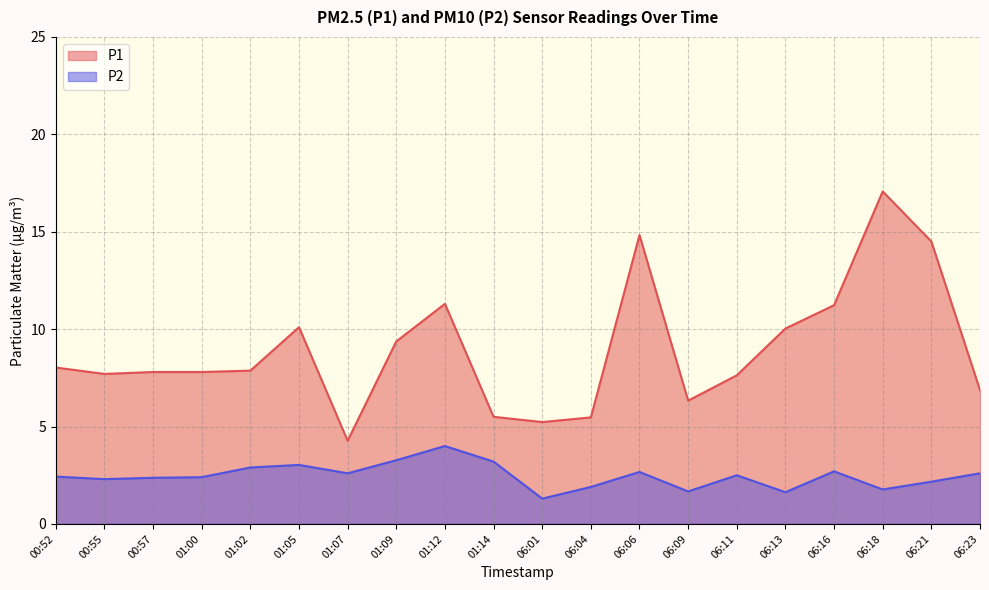

What is the greatest value displayed?

17.1